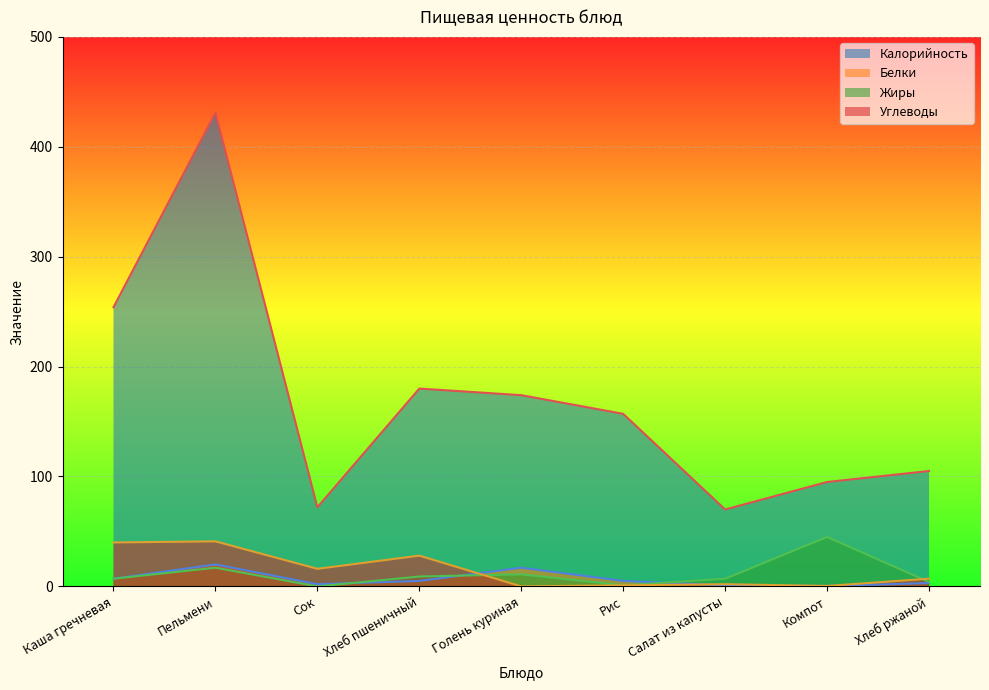

What is the difference between the Углеводы values at Рис and Каша гречневая?

39.0